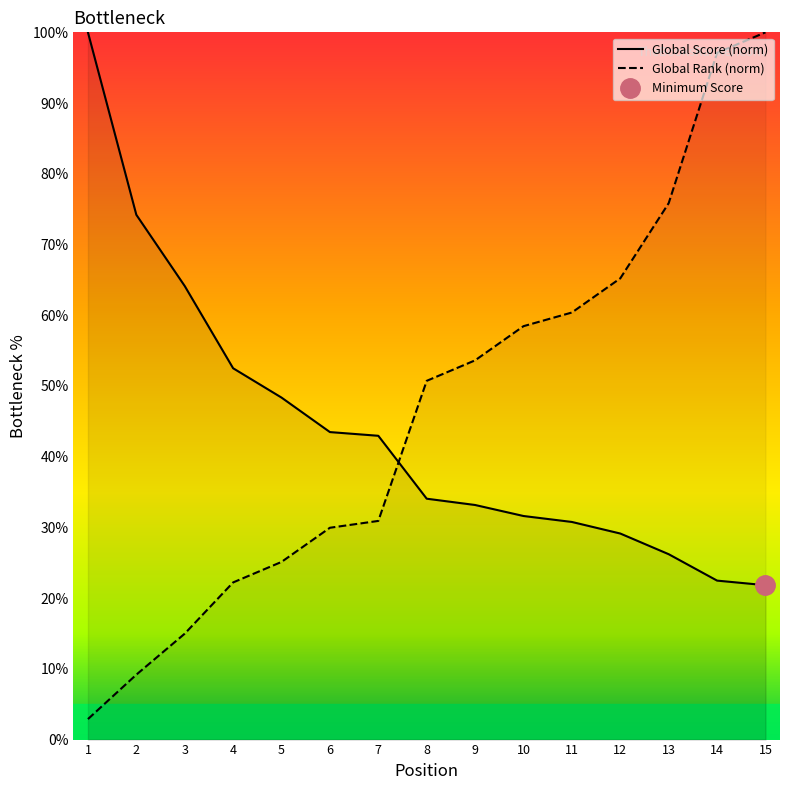

Reading left to right, extract all data points from this chart.

Global Score: 1=100.0	2=74.2	3=64.1	4=52.5	5=48.4	6=43.5	7=43.0	8=34.1	9=33.2	10=31.6	11=30.8	12=29.1	13=26.2	14=22.5	15=21.8
Global Rank: 1=2.9	2=9.2	3=15.0	4=22.2	5=25.1	6=30.0	7=30.9	8=50.7	9=53.6	10=58.5	11=60.4	12=65.2	13=75.8	14=97.1	15=100.0